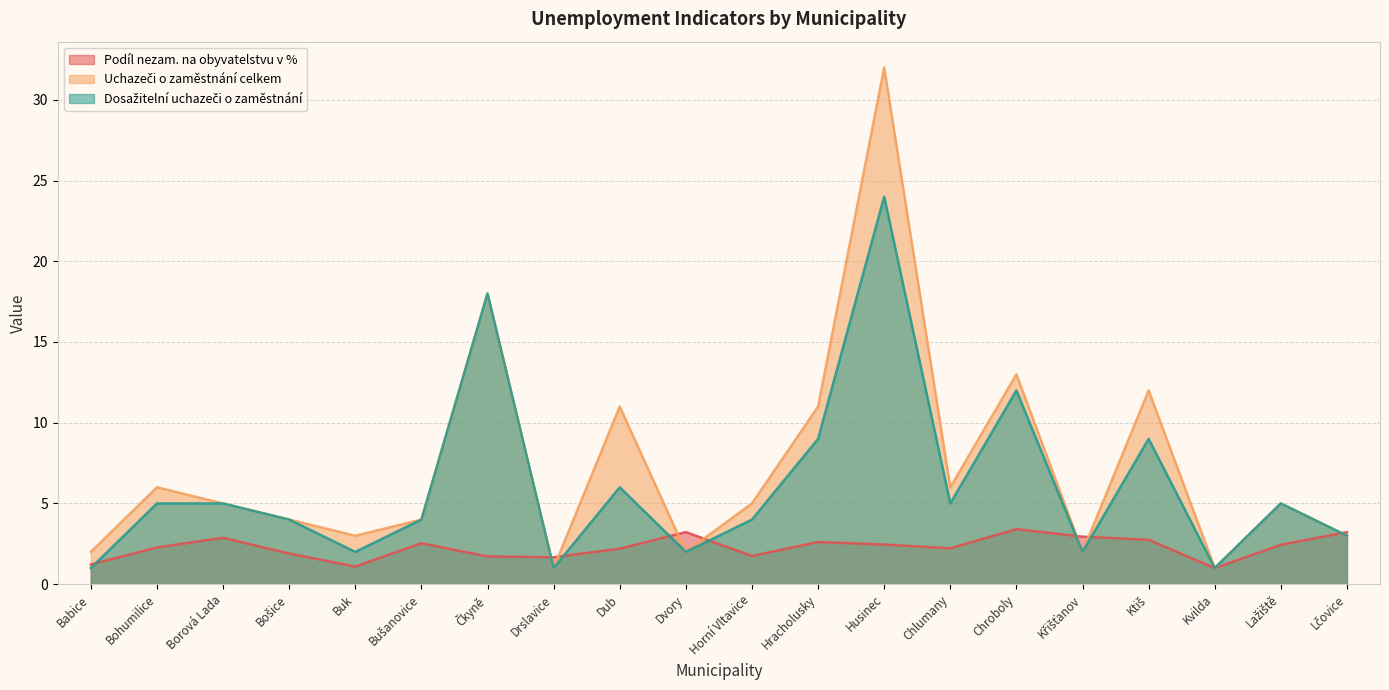

Where is the first local maximum for Dosažitelní uchazeči o zaměstnání?

Čkyně